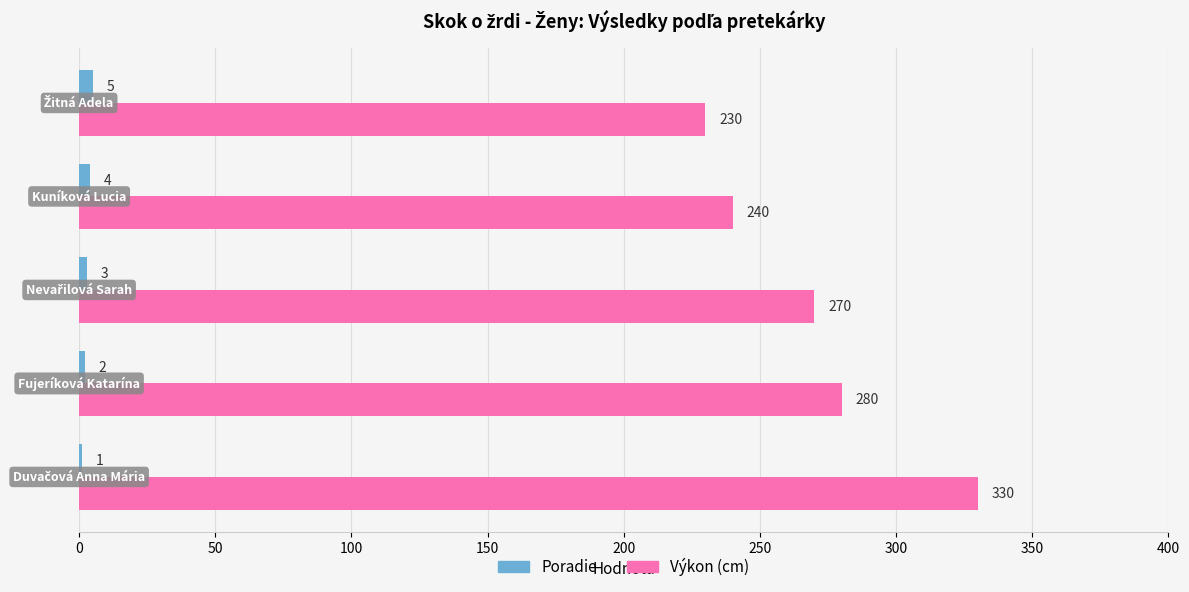

What is the maximum value shown in the chart?

330